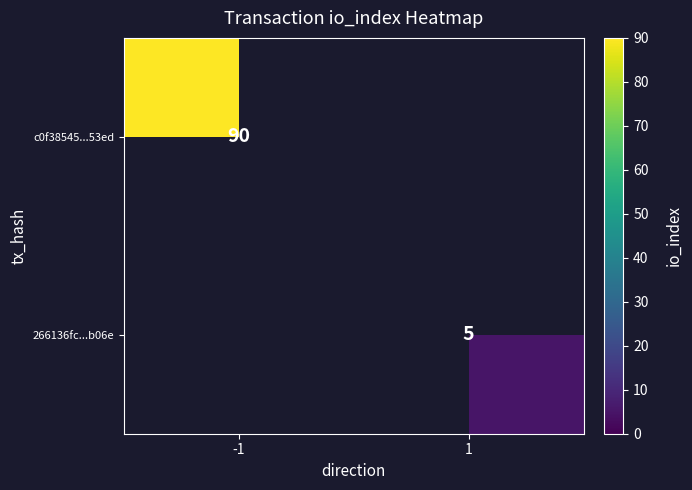

The c0f38545...53ed series shows 90 at -1. True or false?

True